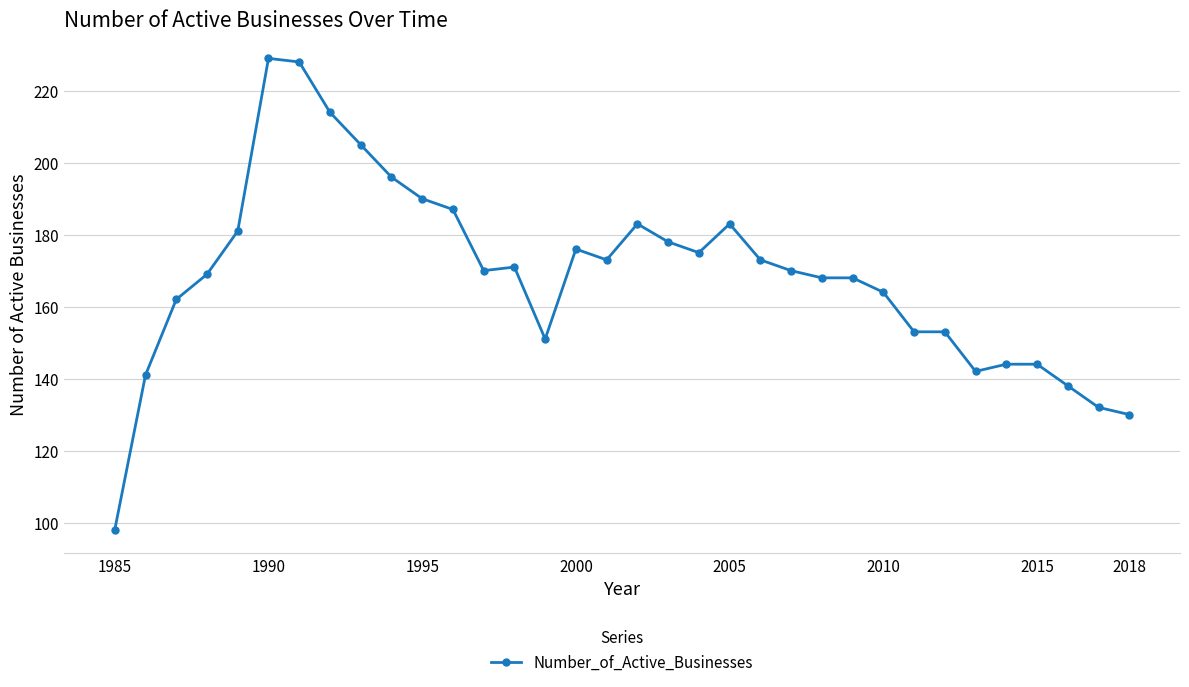

What is the smallest value displayed?

98